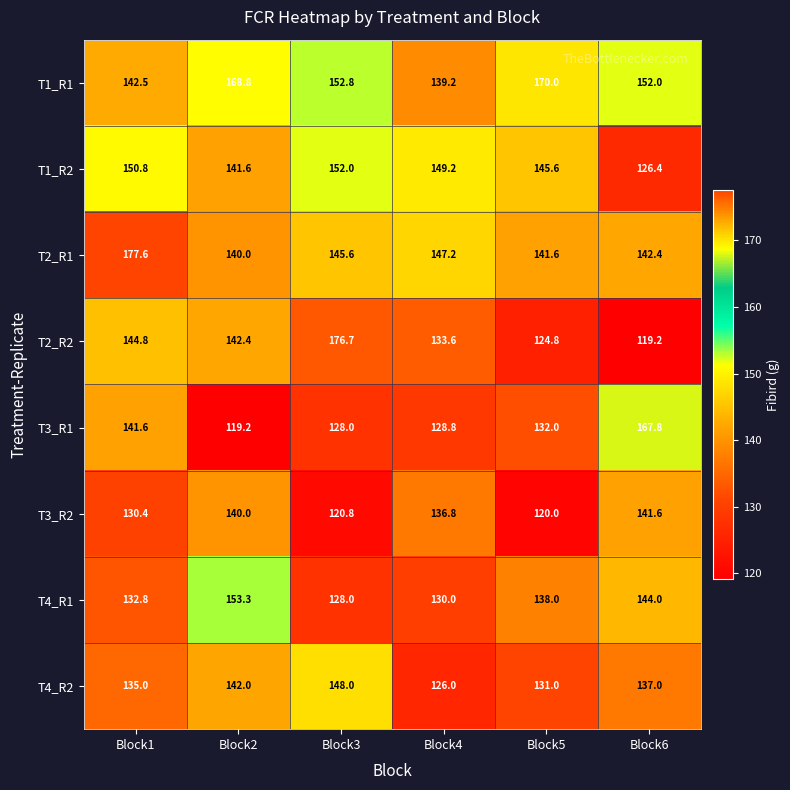

How many categories are shown in the chart?

6